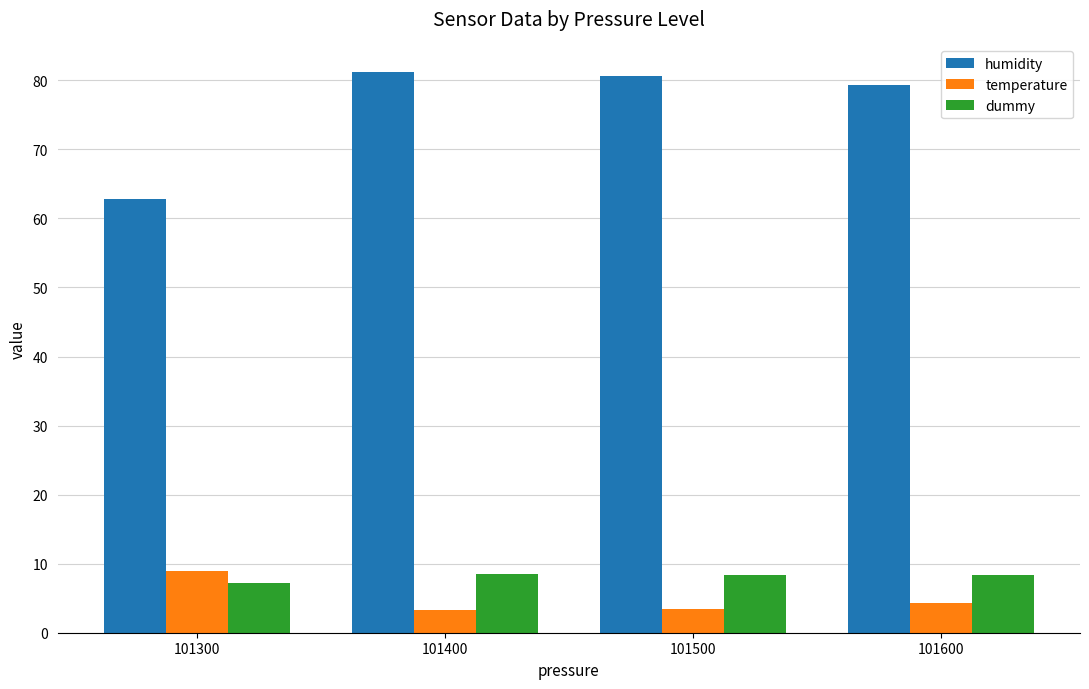

At how many categories does at least one series exceed 59?

4